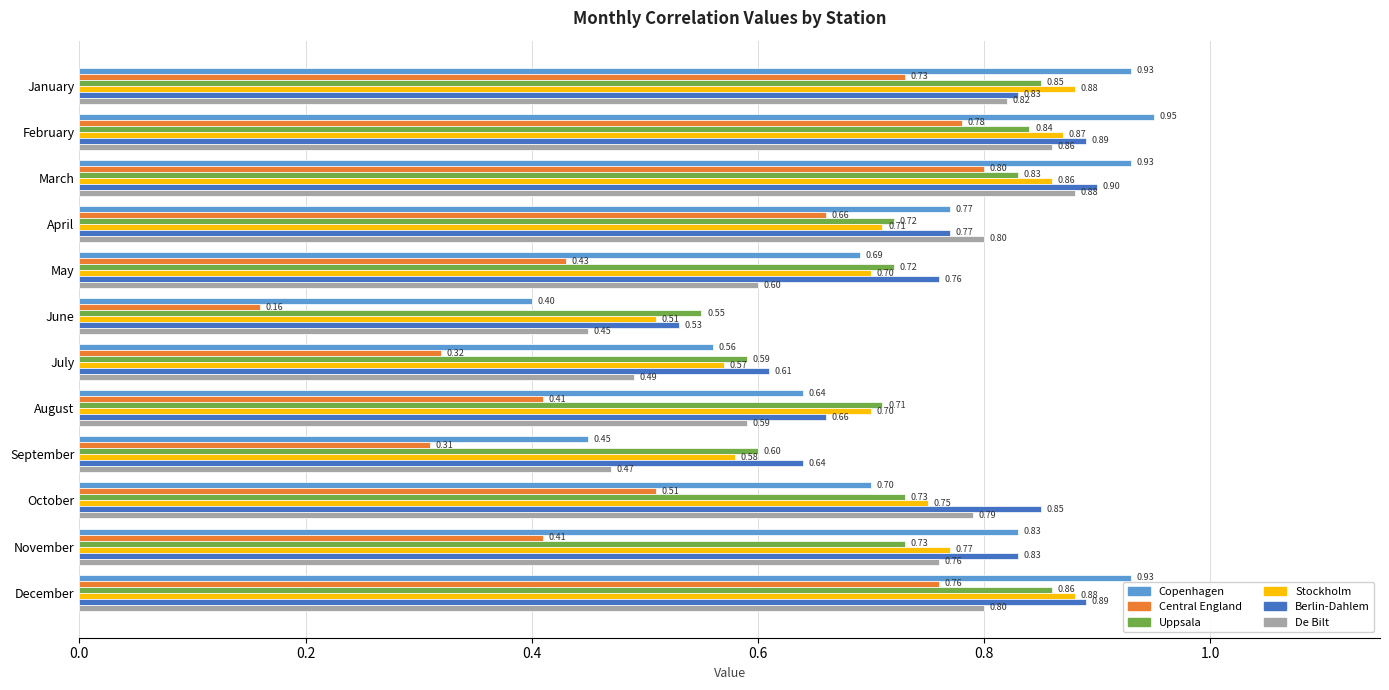

At which category is the sum across all series the highest?

March